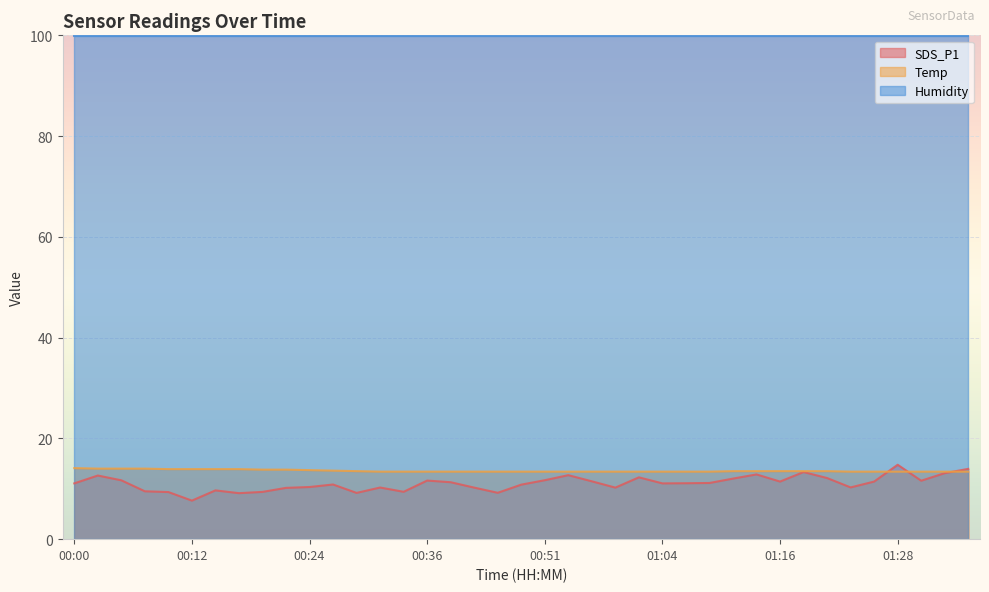

Which series has the widest spread of values?

SDS_P1